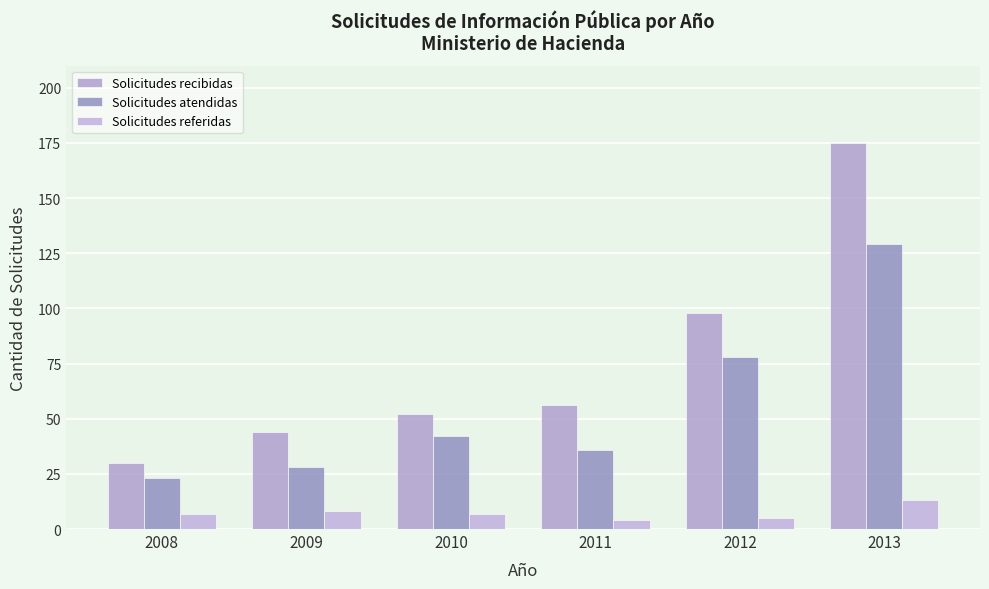

Is it true that Solicitudes atendidas equals 36 at 2011?

True